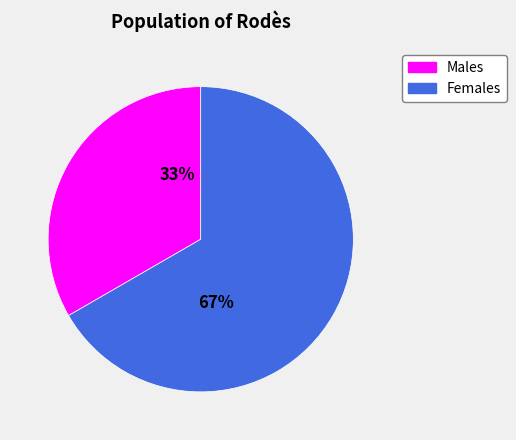

Is there a majority slice in this chart?

Yes